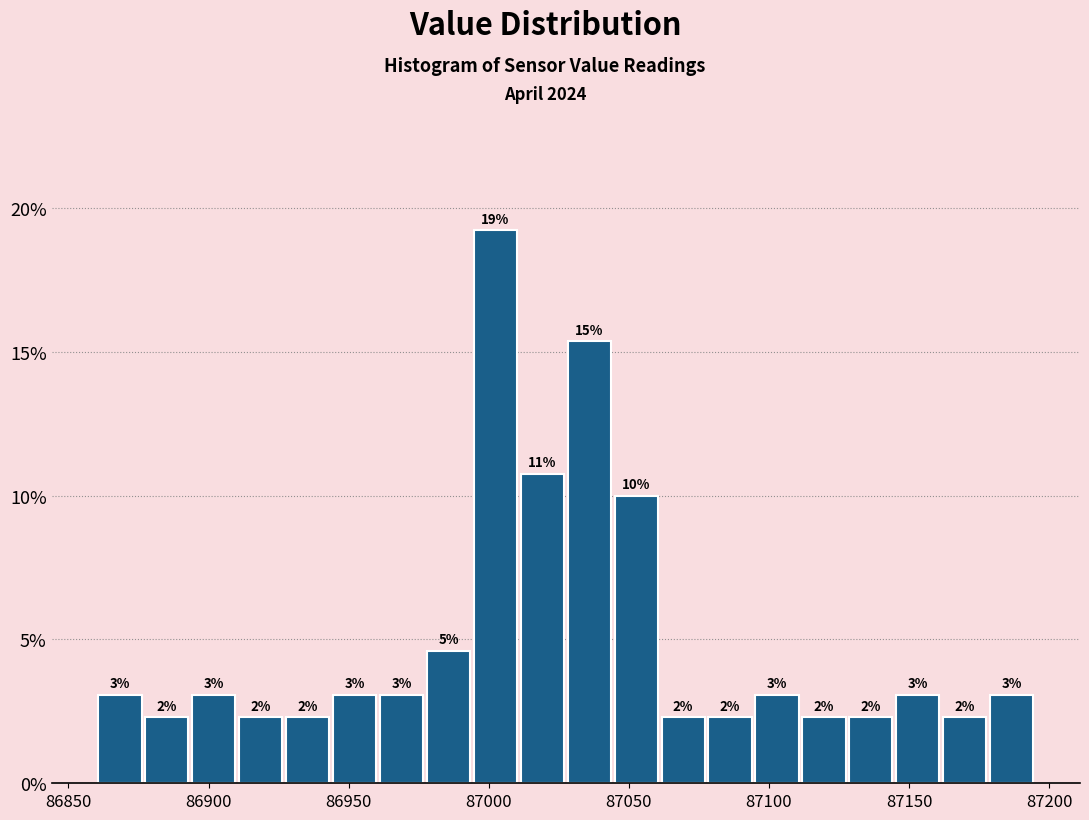

Read against the x-axis, roughly where is the centre of the tallest bar?

87000